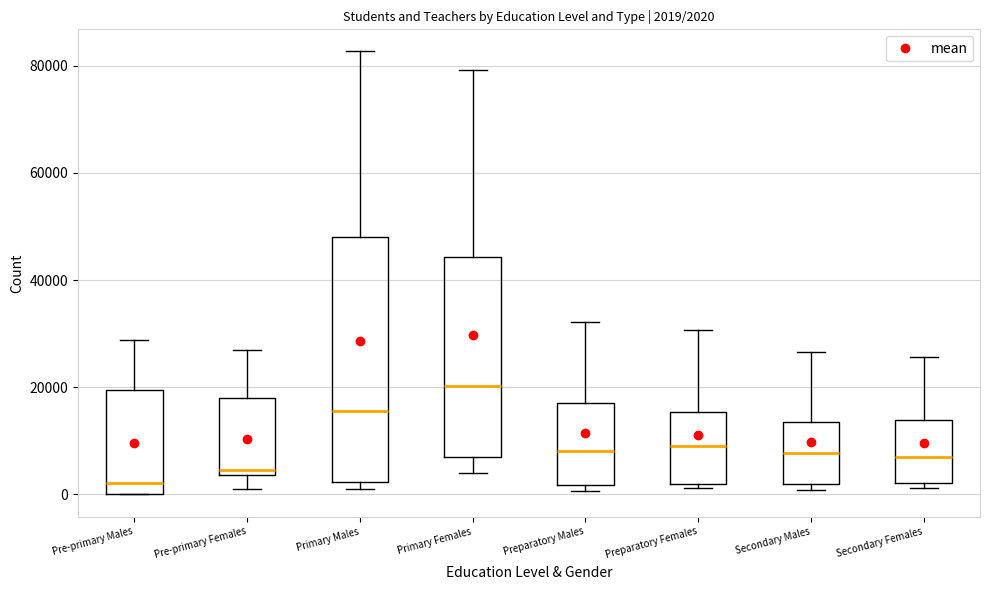

Which box's median line is the lowest?

Pre-primary Males